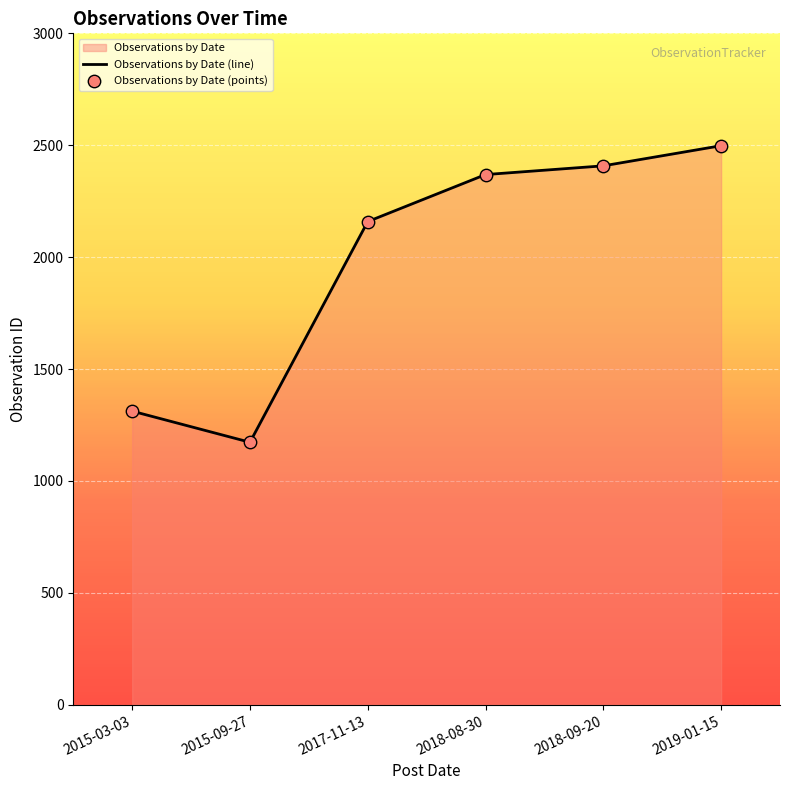

Approximately how many times larger is the value at 2018-08-30 compared to 2015-03-03?

1.8